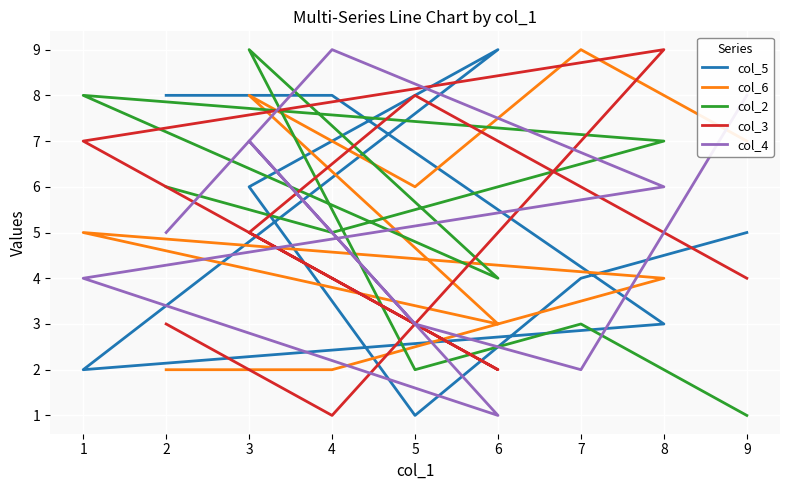

Is this an area chart (filled region under the line)?

No